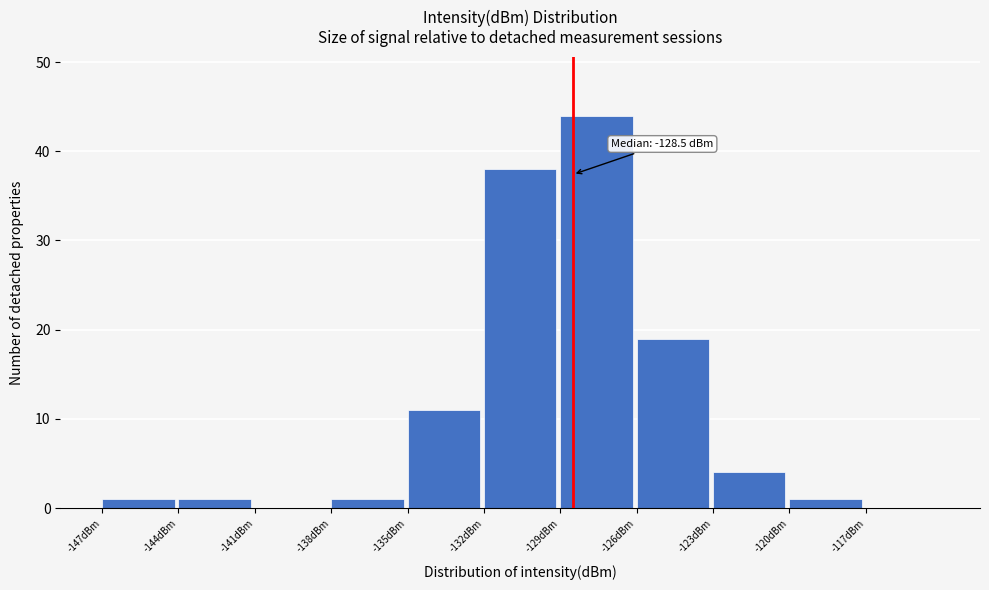

Over which range of the x-axis is the bar tallest?

-129 to -126